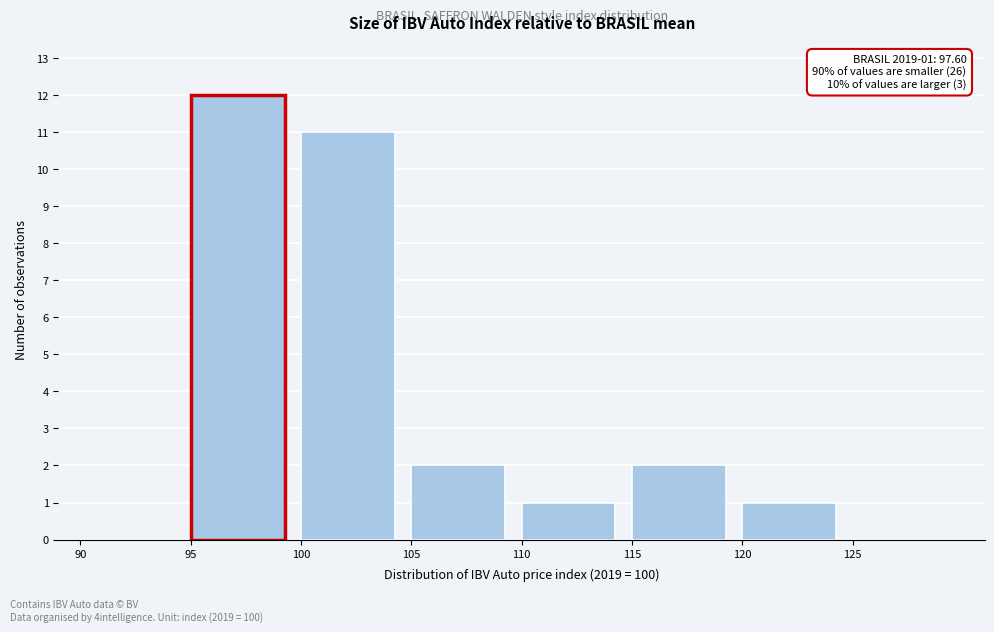

Over which range of the x-axis is the bar tallest?

95 to 100